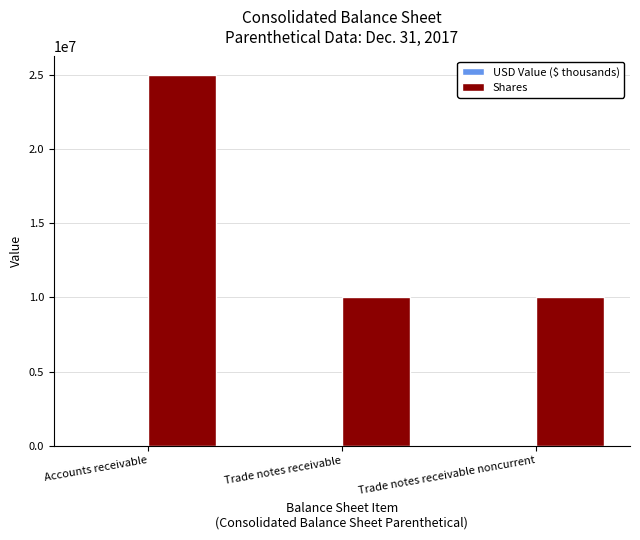

At which category is the sum across all series the highest?

Accounts receivable